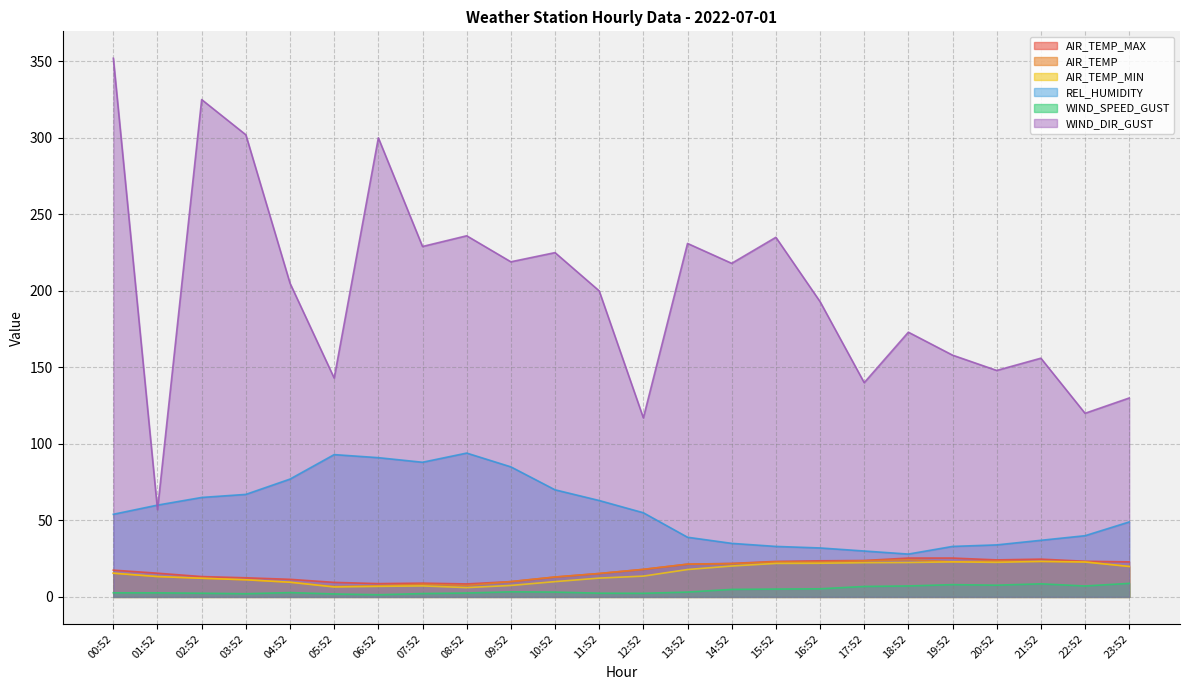

The AIR_TEMP_MAX series shows 13.3 at 02:52. True or false?

True